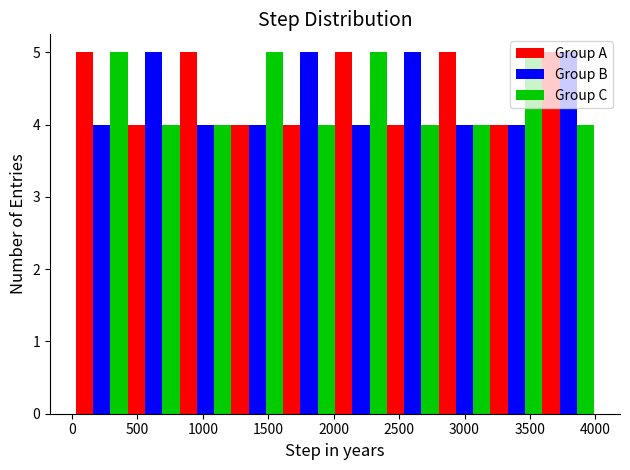

Reading left to right, list every range on the x-axis with the height of the bar of each series over it. Neither the bar edges nor the heights are printed on the chart, so give them approximately, as read against the axes.

50 to 450: Group A=5	Group B=4	Group C=5
450 to 800: Group A=4	Group B=5	Group C=4
800 to 1200: Group A=5	Group B=4	Group C=4
1200 to 1600: Group A=4	Group B=4	Group C=5
1600 to 2000: Group A=4	Group B=5	Group C=4
2000 to 2400: Group A=5	Group B=4	Group C=5
2400 to 2800: Group A=4	Group B=5	Group C=4
2800 to 3200: Group A=5	Group B=4	Group C=4
3200 to 3600: Group A=4	Group B=4	Group C=5
3600 to 4000: Group A=5	Group B=5	Group C=4